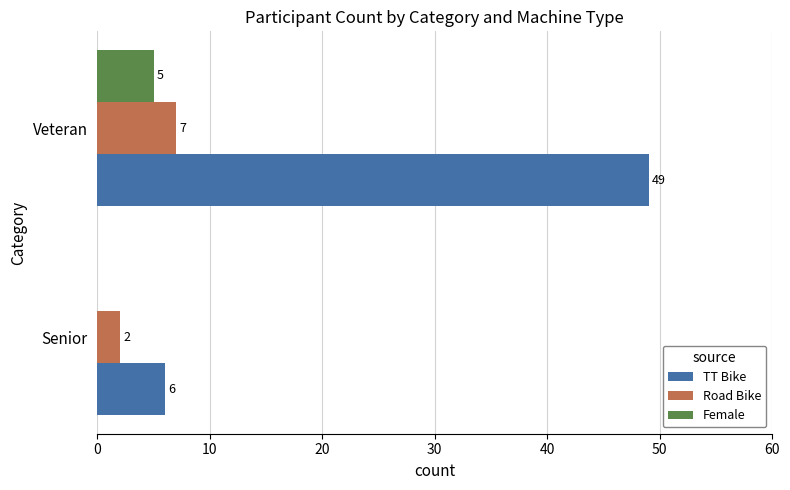

The value of Female at Veteran is 5. True or false?

True